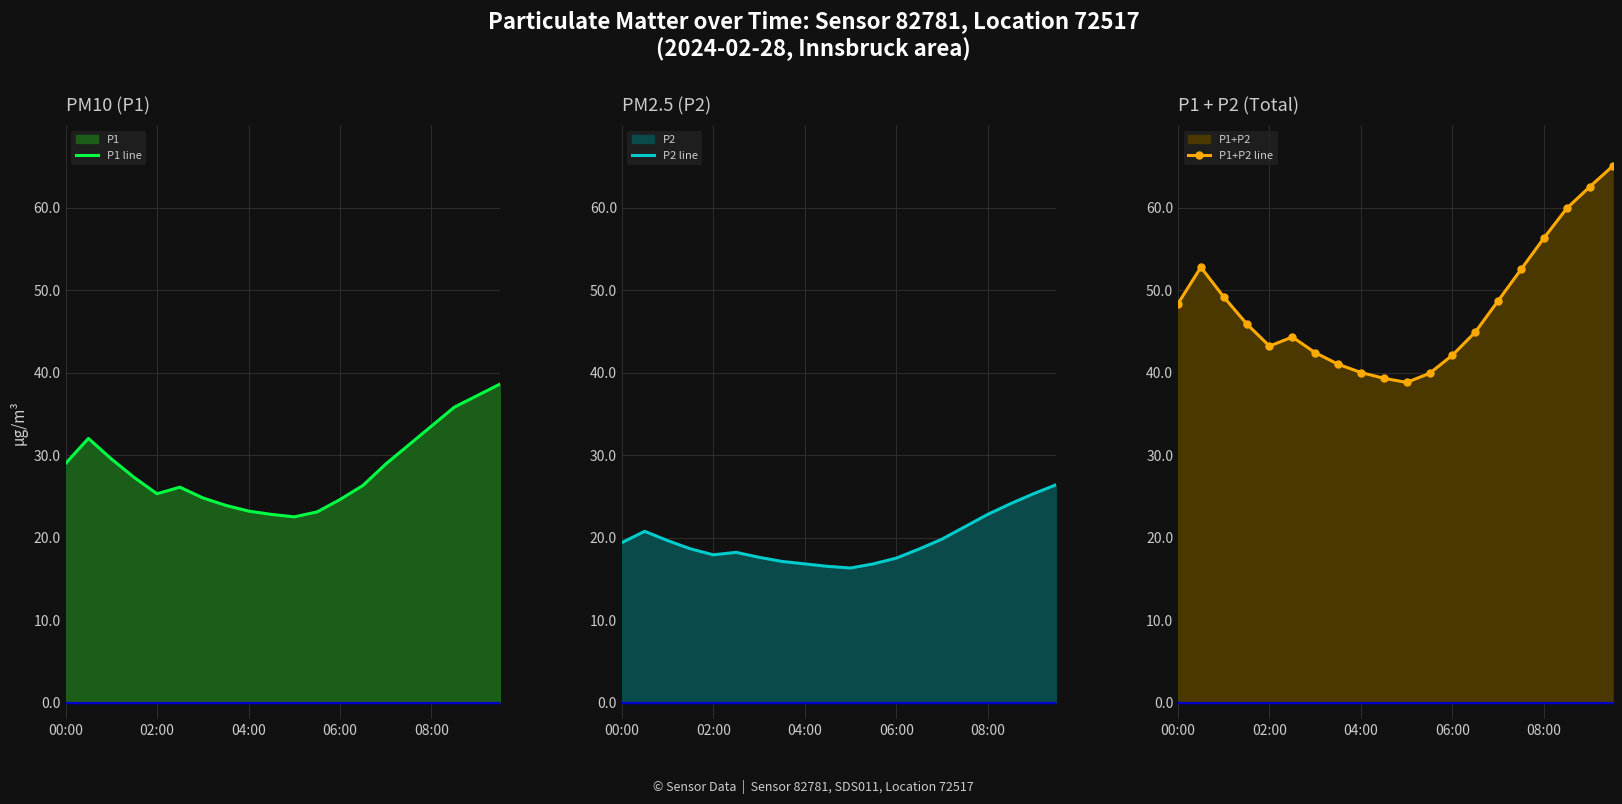

What is the value of the P1 line point at the 2nd from the left?

32.0